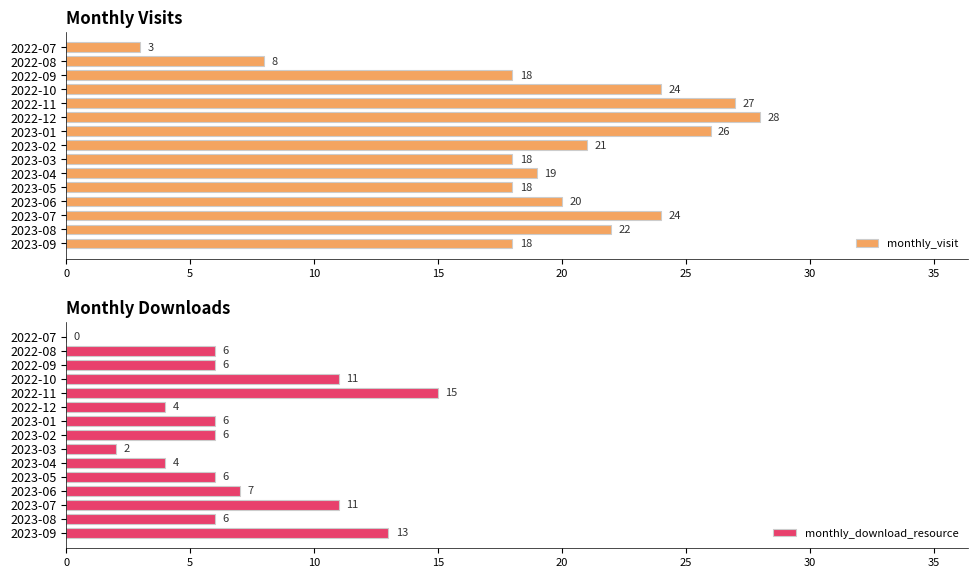

What is the difference between the maximum and minimum values in the monthly_visit series?

25